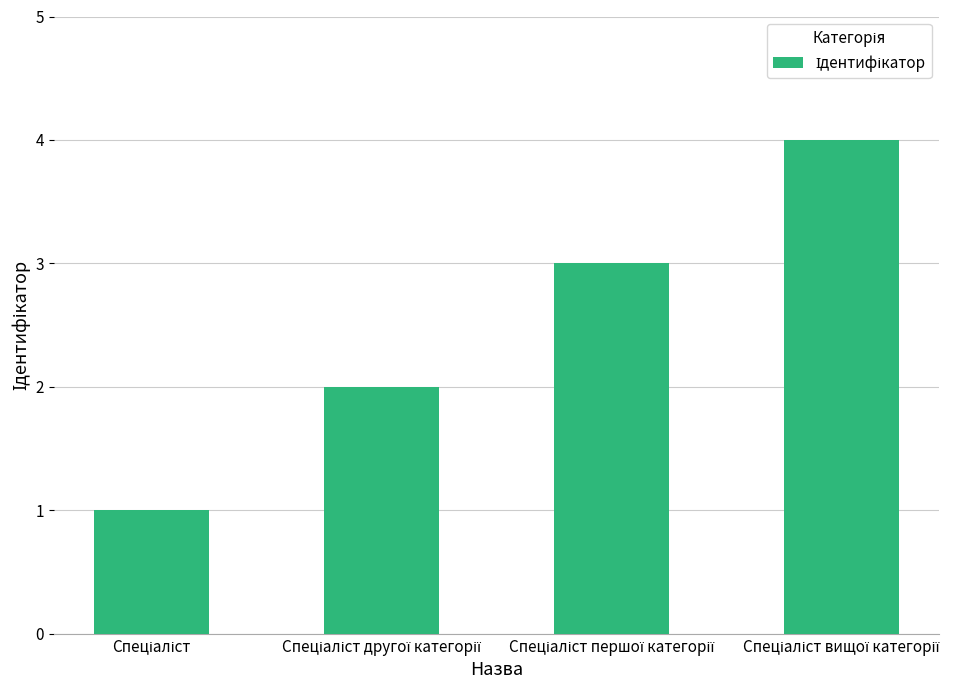

What is the greatest value displayed?

4